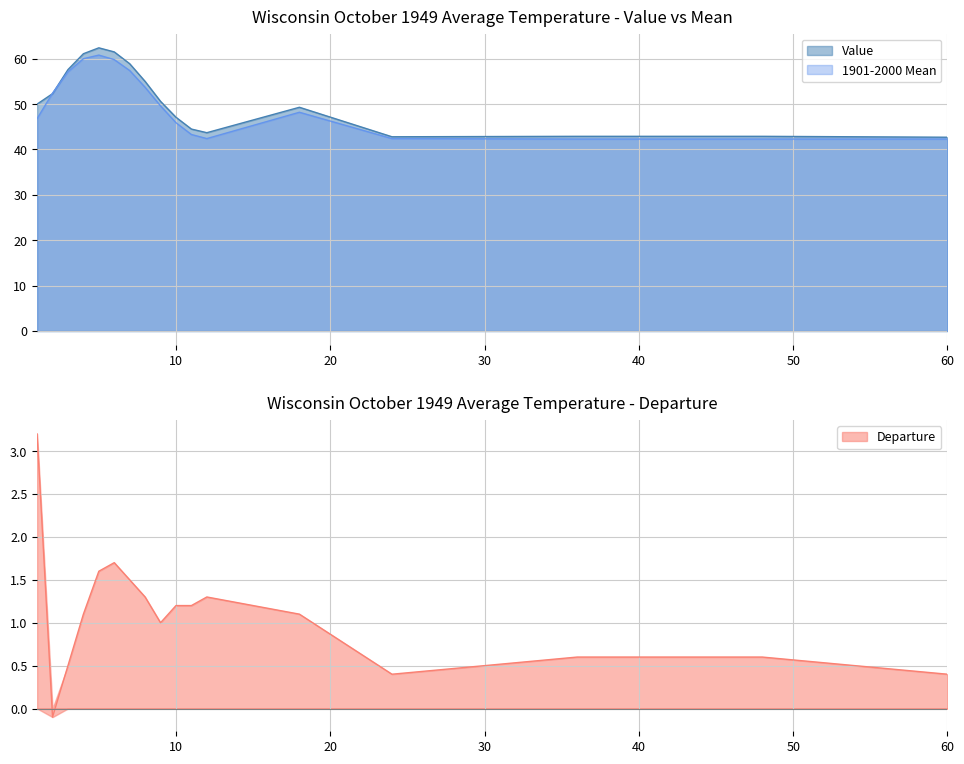

What is the difference between the second highest and minimum values in the Value series?

18.8